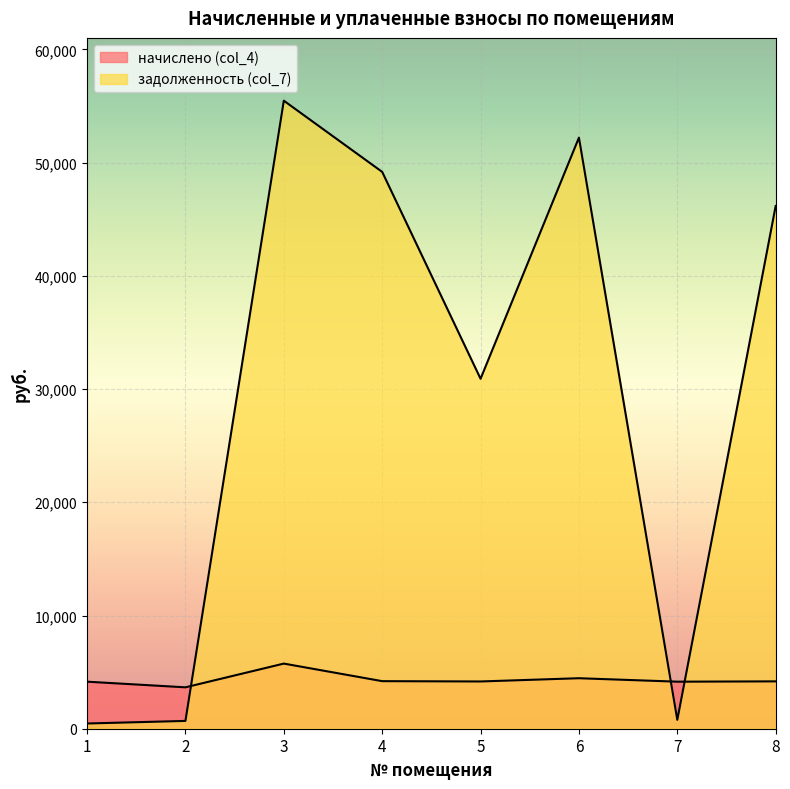

What is the sum of the задолженность (col_7) values at 8 and 3?

101642.5